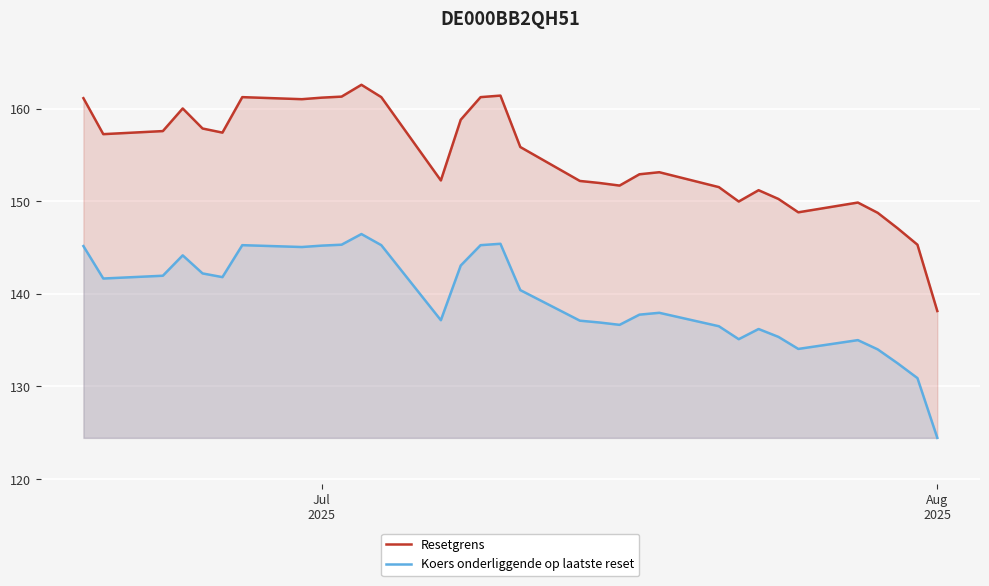

What is the difference between the maximum and minimum values in the Resetgrens series?

24.4